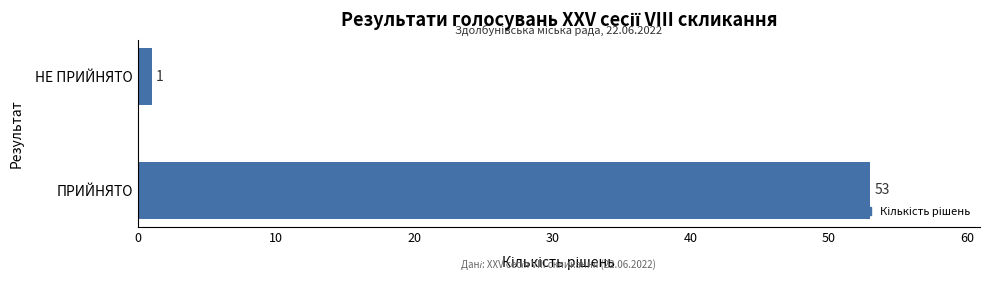

What is the average value?

27